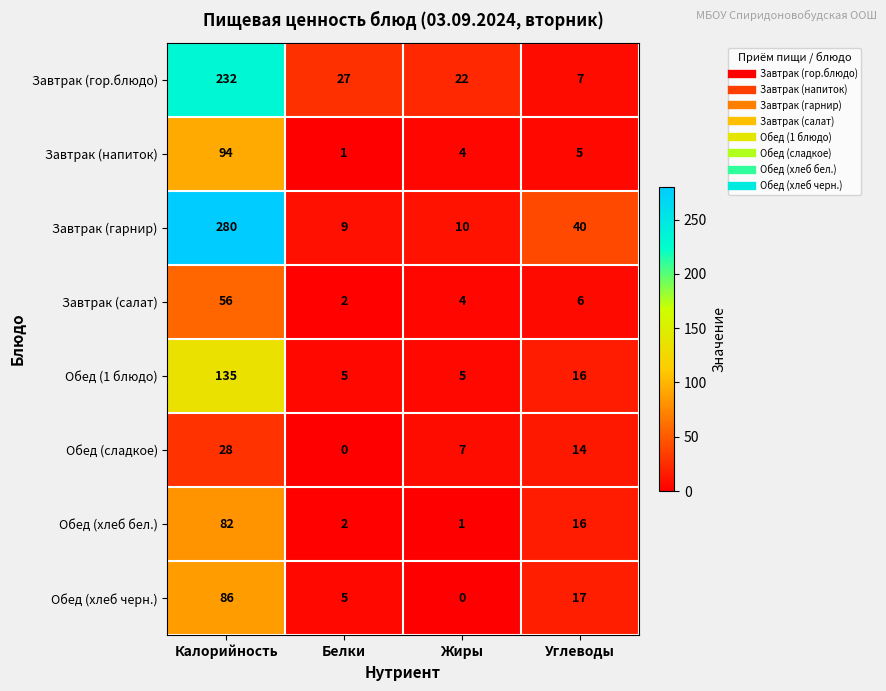

The value of Завтрак (гор.блюдо) at Жиры is 7. True or false?

False